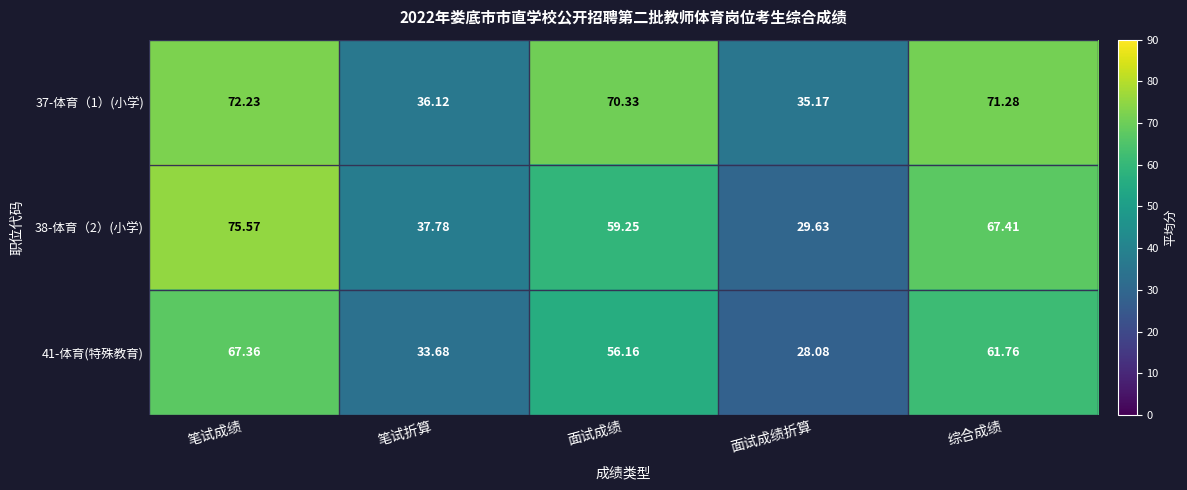

How many series are shown in this chart?

3